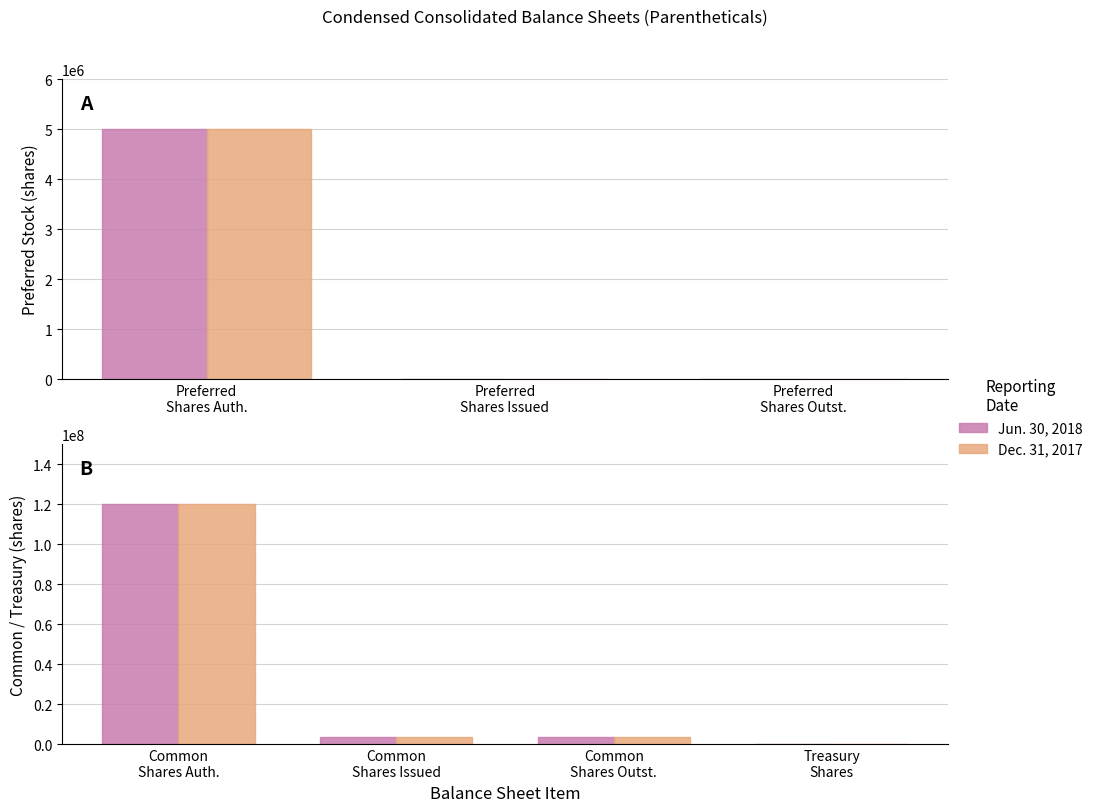

Is the value of Jun. 30, 2018 at Common Shares Issued greater than the value of Dec. 31, 2017 at Common Shares Outst.?

Yes